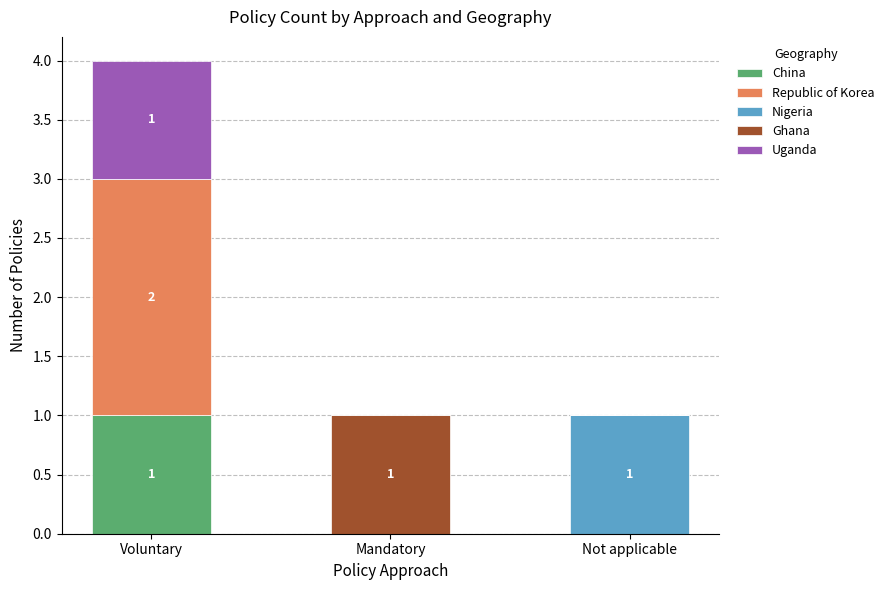

Reading right to left, what are the values for China?

Not applicable=0	Mandatory=0	Voluntary=1